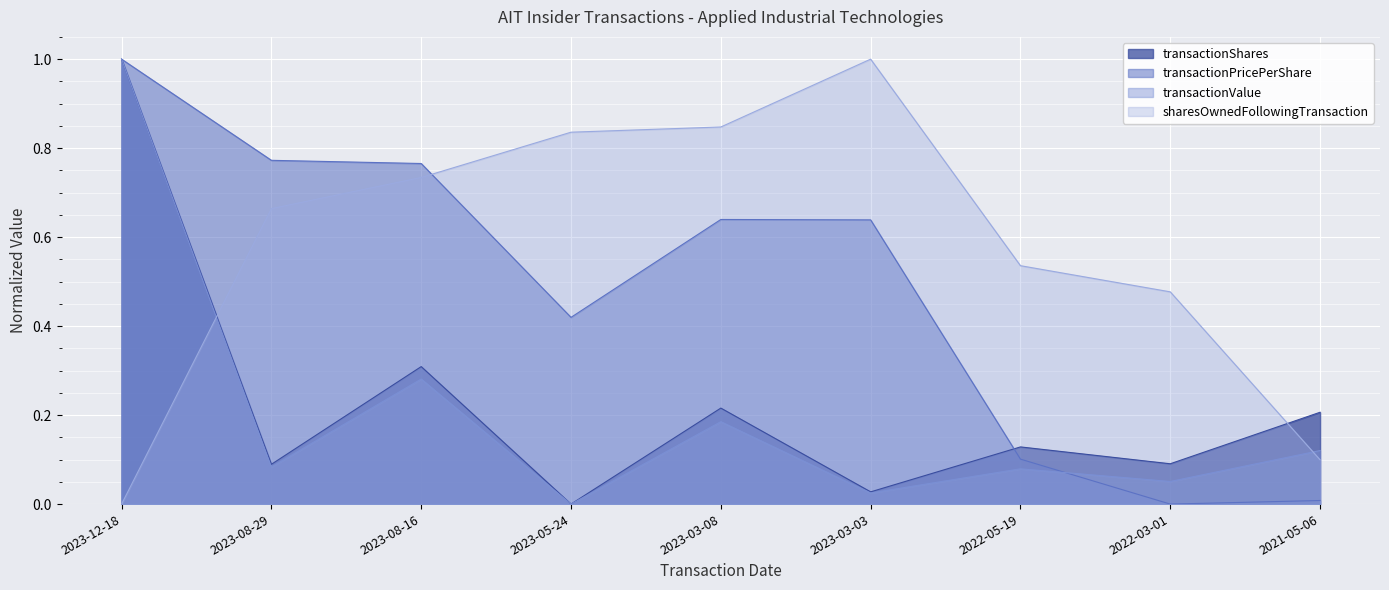

List the labels in order of sharesOwnedFollowingTransaction value, smallest first.

2023-12-18, 2021-05-06, 2022-03-01, 2022-05-19, 2023-08-29, 2023-08-16, 2023-05-24, 2023-03-08, 2023-03-03